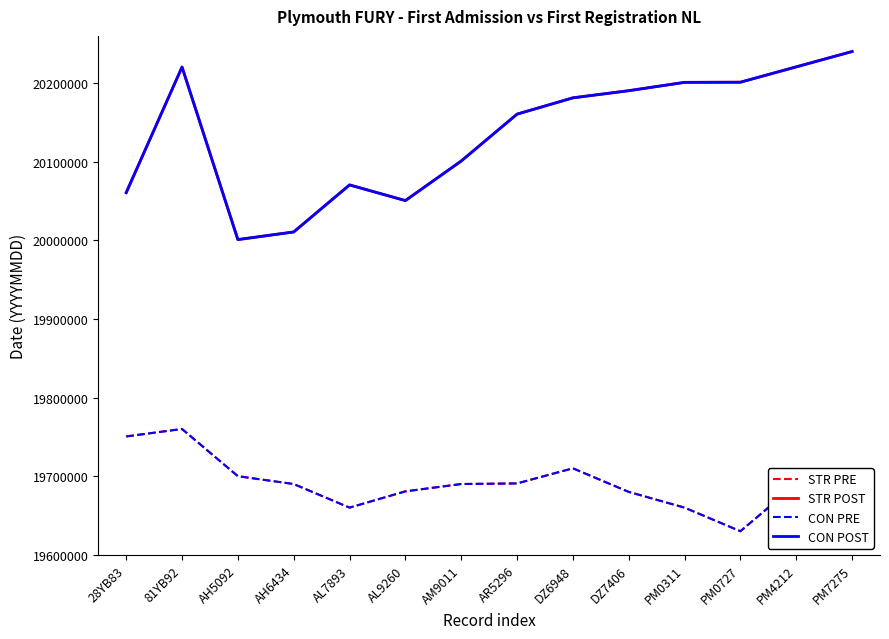

Where is the first local minimum for STR PRE?

AL7893